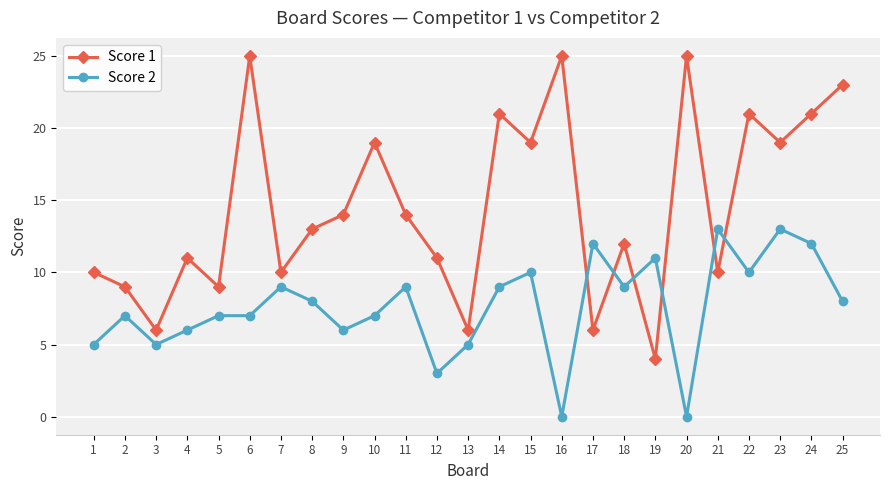

What is the maximum value for Score 2?

13